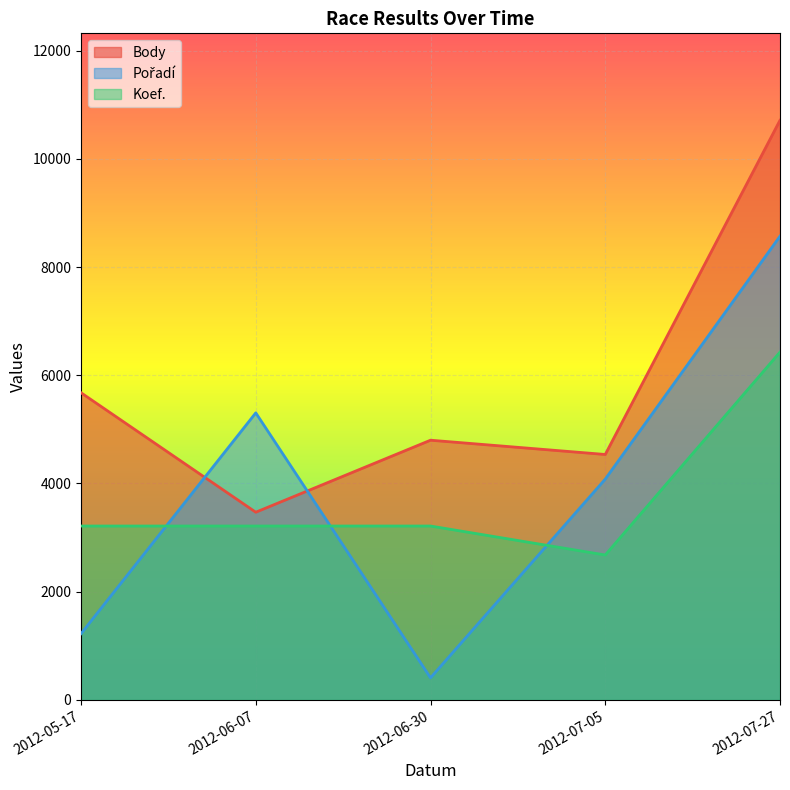

Reading left to right, transcribe all the data shown in this chart.

Pořadí: 1224.3	5305.5	408.1	4081.1	8570.4
Body: 5677.0	3469.0	4800.0	4536.0	10713.0
Koef.: 3213.9	3213.9	3213.9	2678.2	6427.8